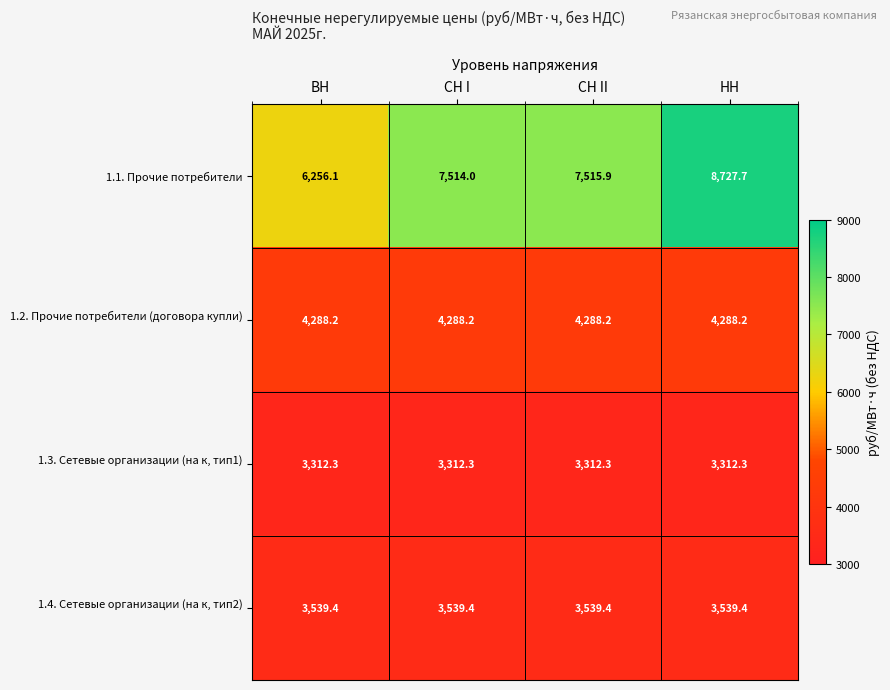

Count the number of categories in the chart.

4